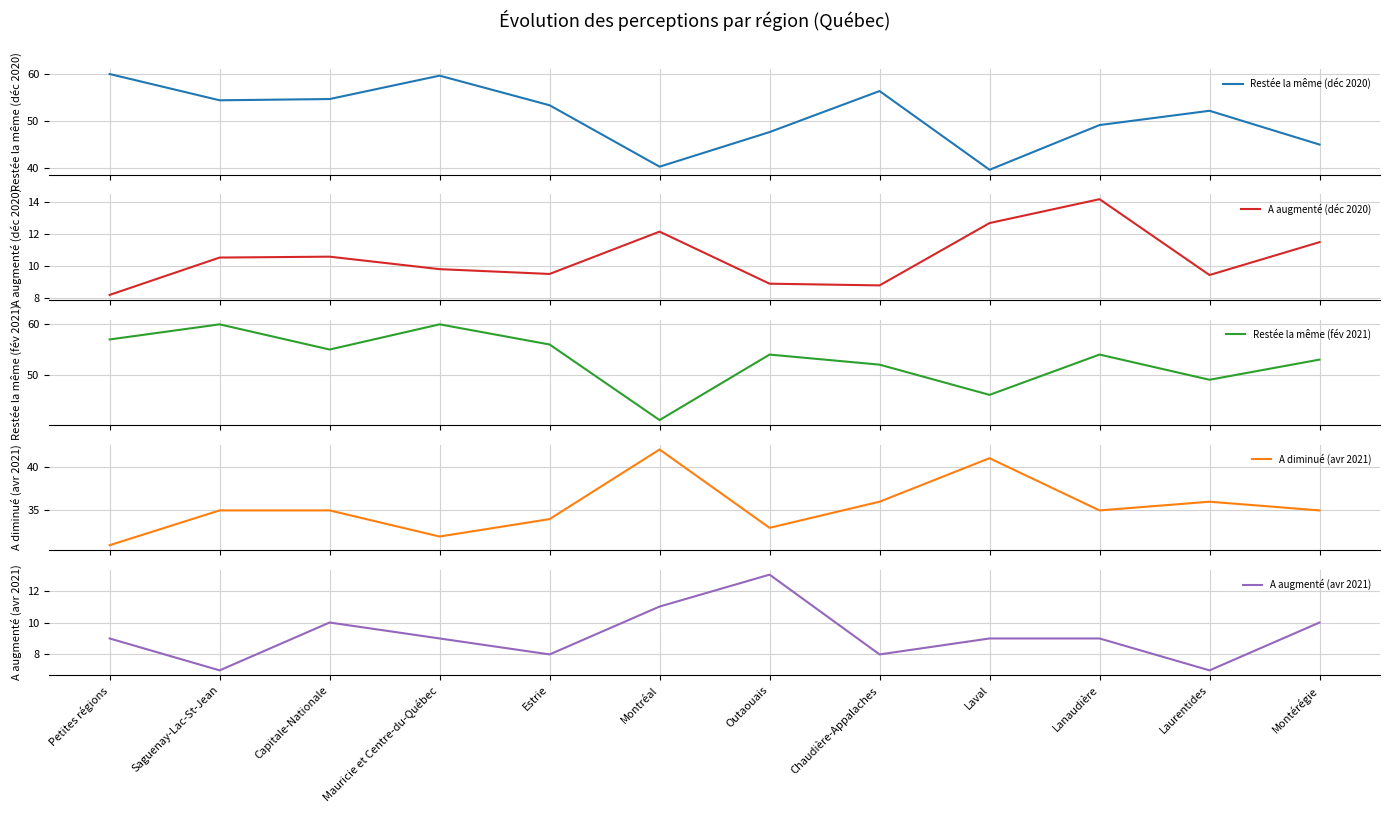

List the labels in order of Restée la même (fév 2021) value, smallest first.

Montréal, Laval, Laurentides, Chaudière-Appalaches, Montérégie, Outaouais, Lanaudière, Capitale-Nationale, Estrie, Petites régions, Saguenay-Lac-St-Jean, Mauricie et Centre-du-Québec